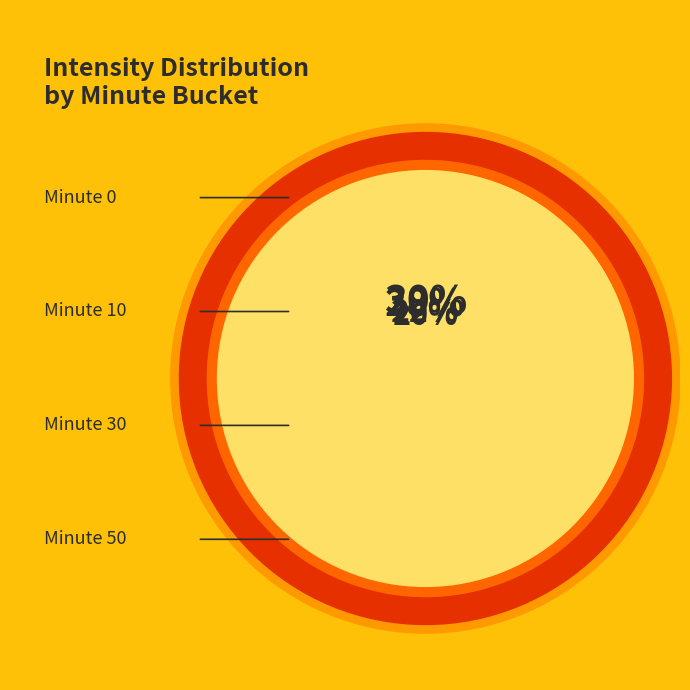

To the nearest percent, what is the average slice percentage?

25%